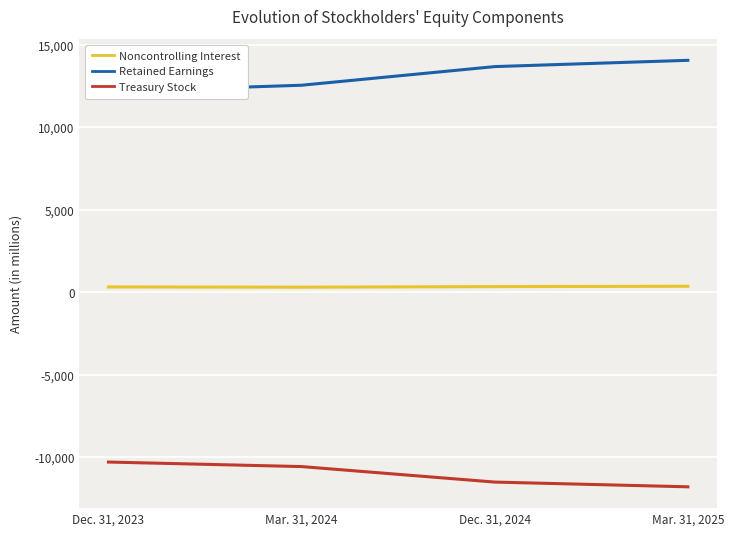

How many data points in Retained Earnings are less than 13677?

2